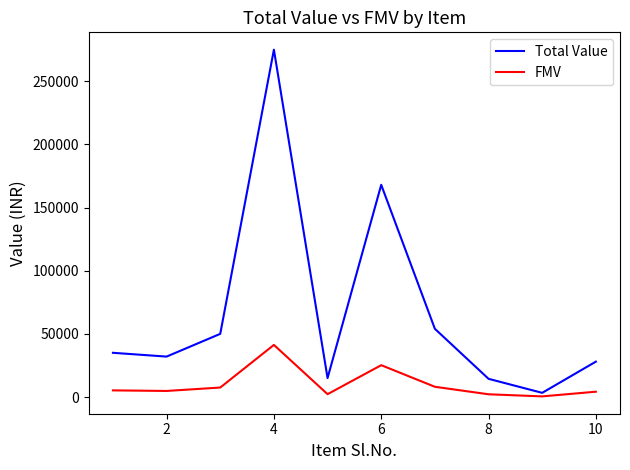

What is the difference between the maximum and second lowest values in the Total Value series?

260595.0